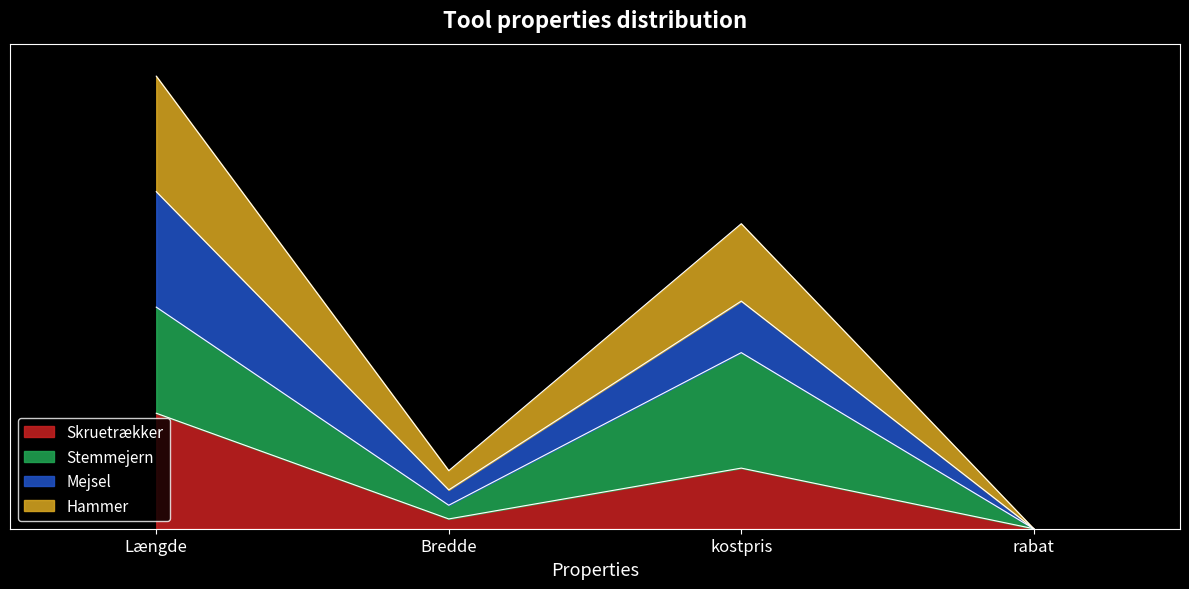

Which series has the largest range (max minus min)?

Hammer